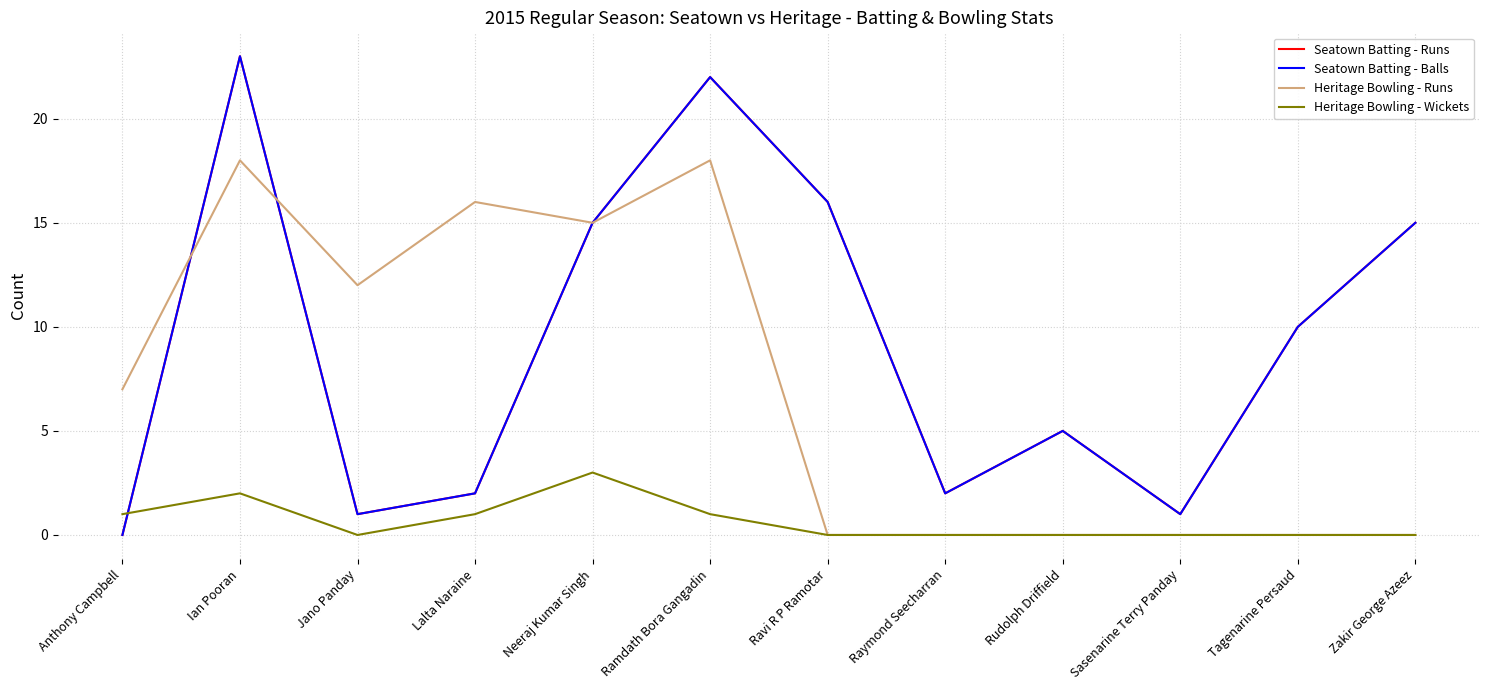

Which series changed the most between Neeraj Kumar Singh and Ravi R P Ramotar?

Heritage Bowling - Runs